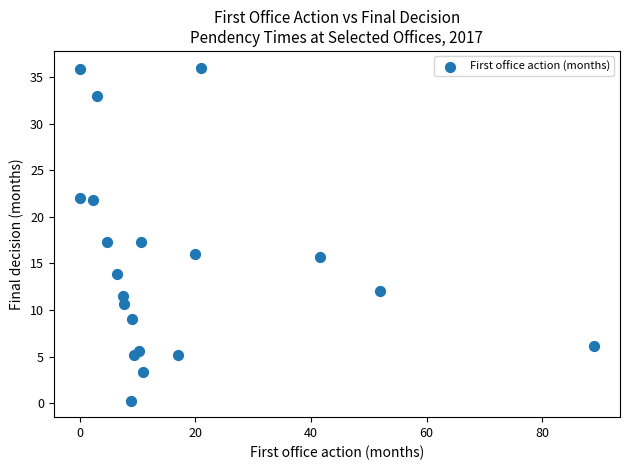

What is the range of Y values (max minus min)?

35.7